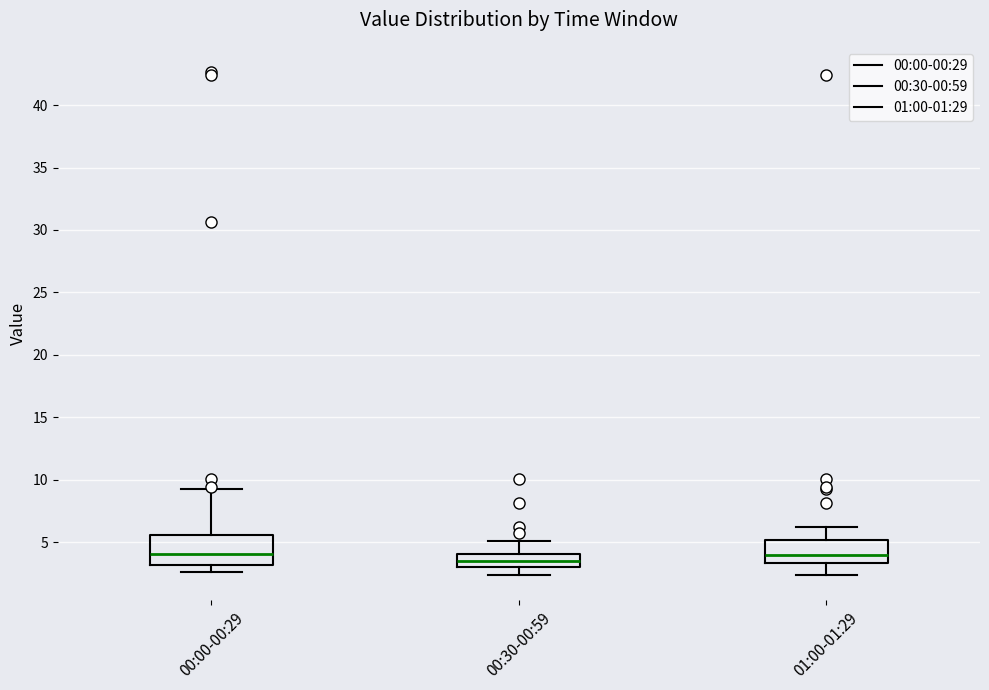

Which box is the tallest, from its lower edge to its upper edge?

00:00-00:29